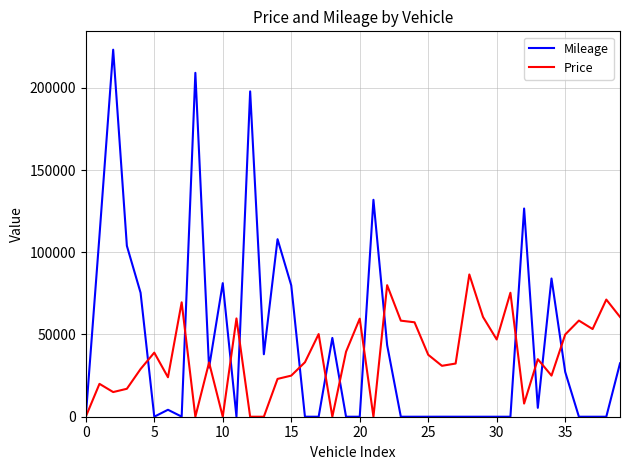

Rank the series by their maximum value, from highest to lowest.

Mileage, Price